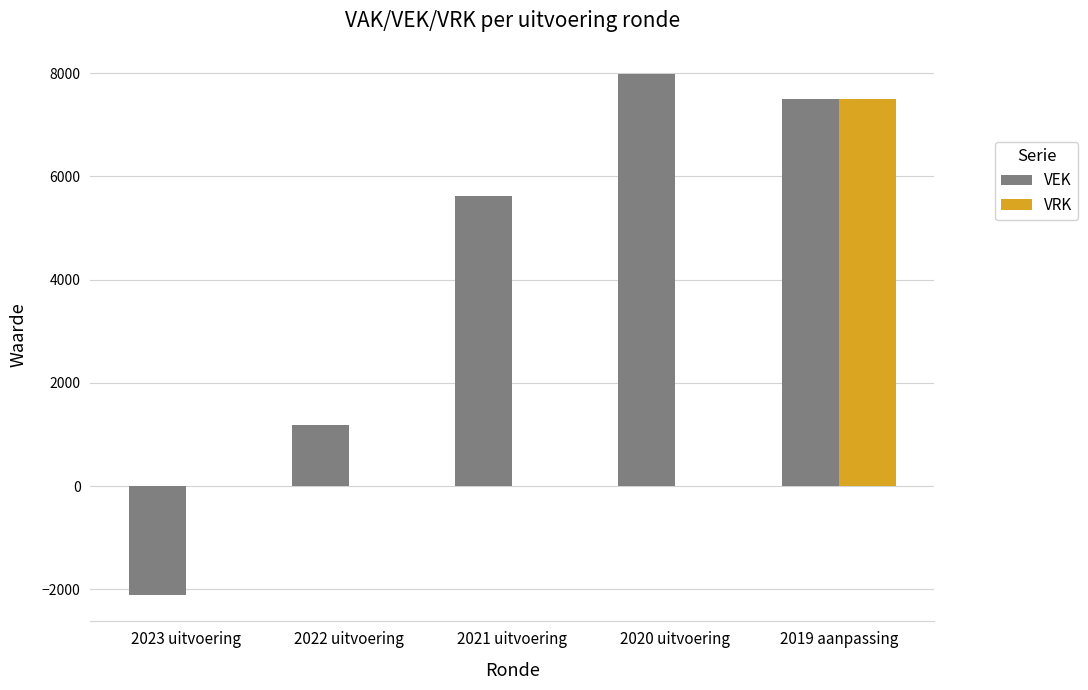

Are the bars horizontal?

No